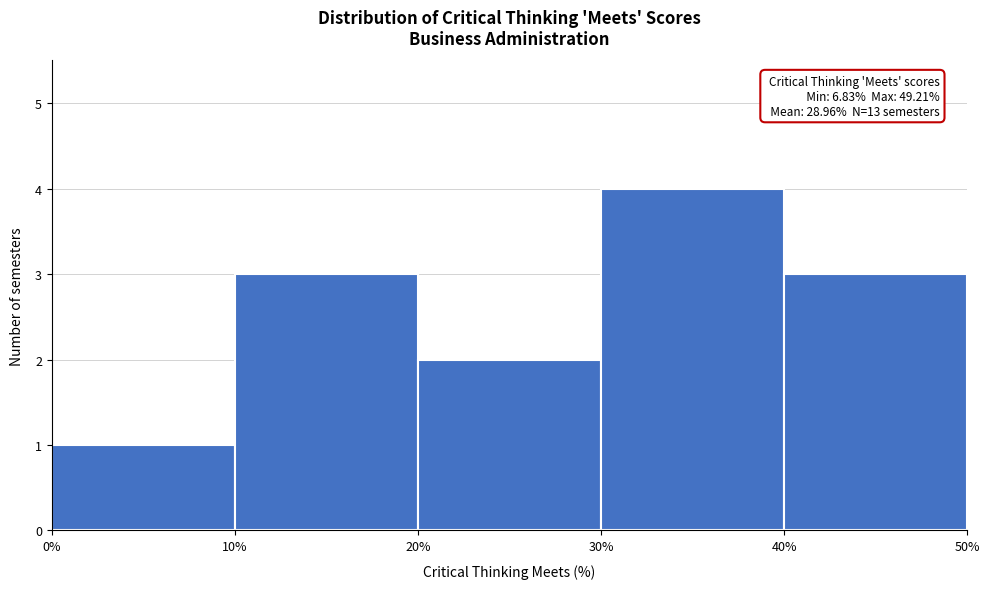

Over which range of the x-axis is the bar tallest?

30% to 40%